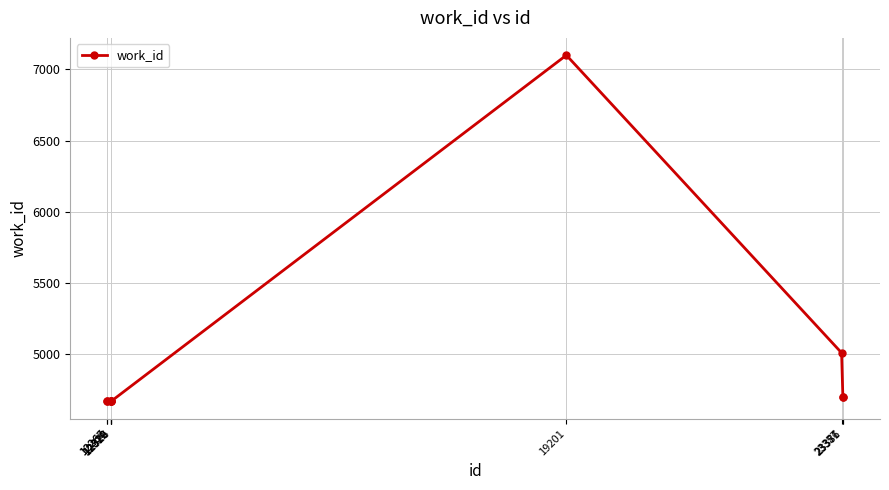

What is the minimum value shown in the chart?

4671